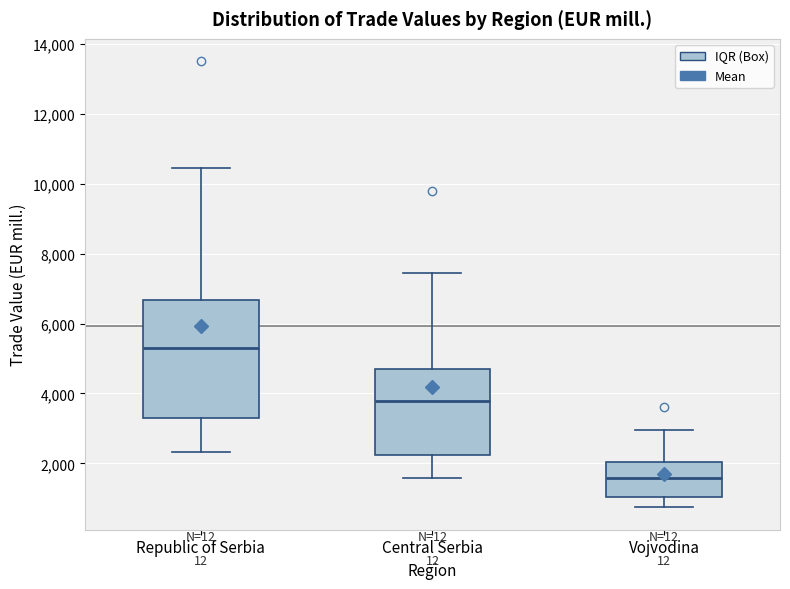

Comparing the boxes themselves (not the whiskers), which one is the tallest?

Republic of Serbia